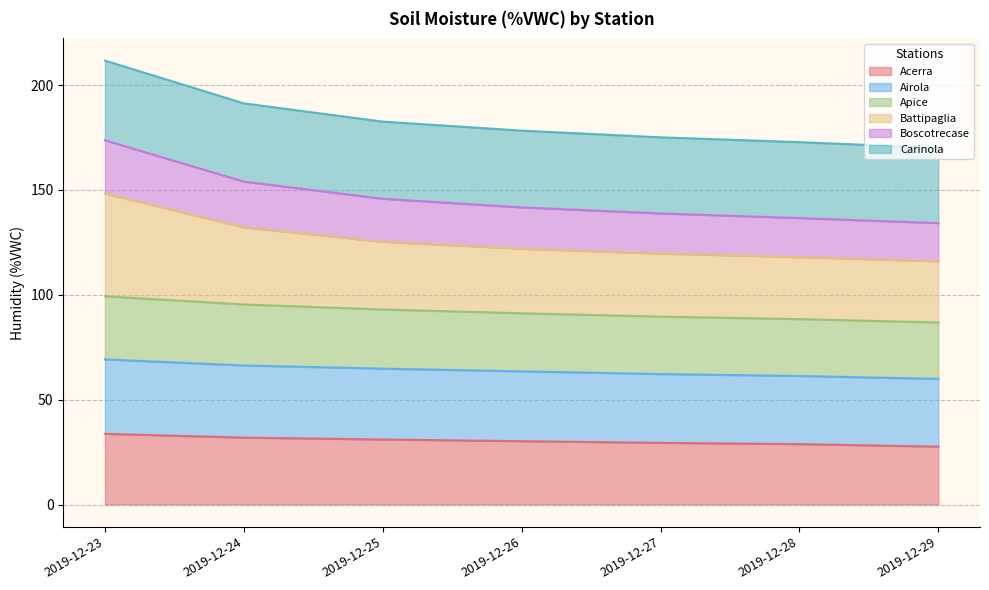

Is the value of Apice at 2019-12-23 greater than the value of Carinola at 2019-12-25?

No